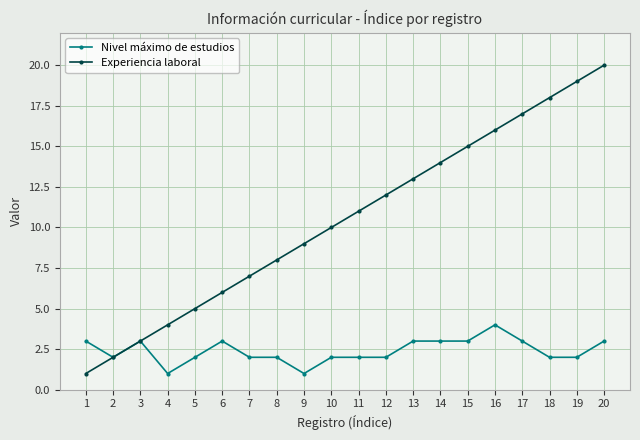

What is the sum of all Experiencia laboral values?

210